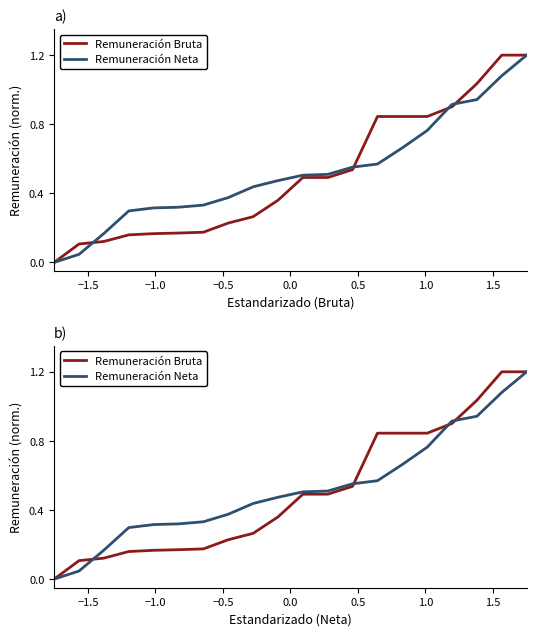

Is the value of Remuneración Neta at −1.0 greater than the value of Remuneración Bruta at 0.5?

No